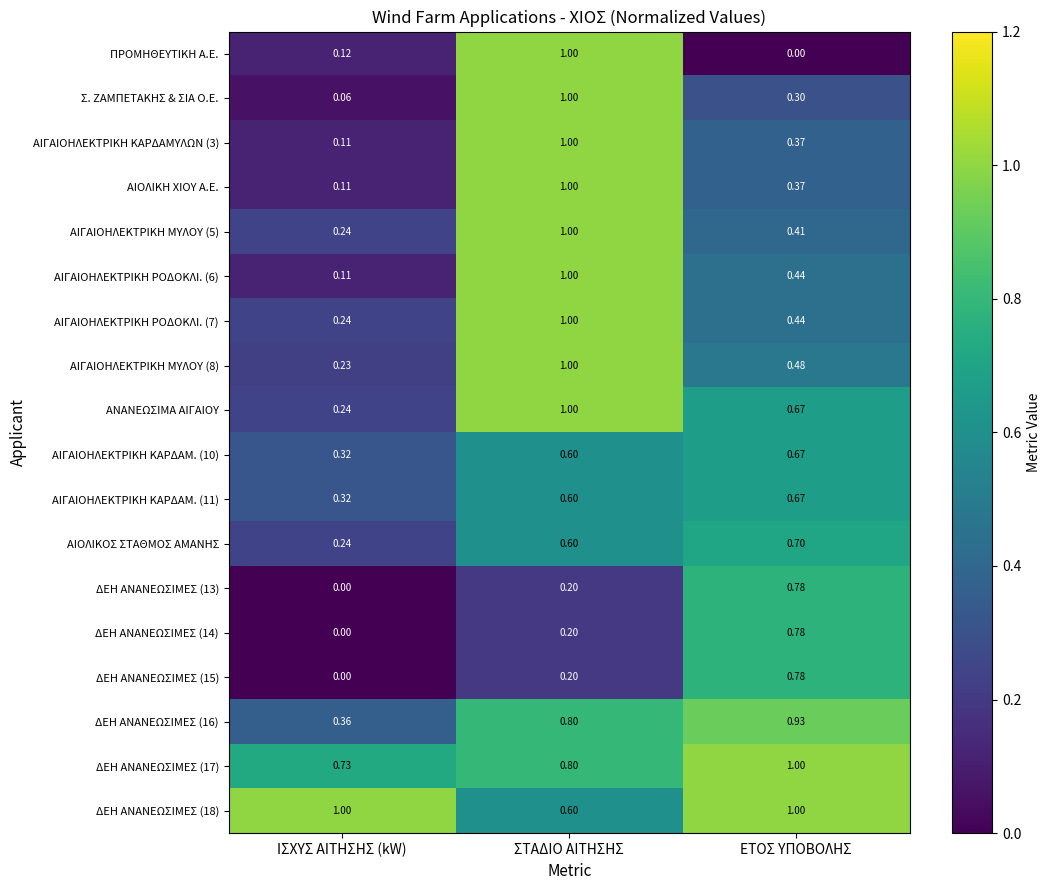

Where is ΑΙΓΑΙΟΗΛΕΚΤΡΙΚΗ ΚΑΡΔΑΜΥΛΩΝ (3) nearest to the value 0?

ΙΣΧΥΣ ΑΙΤΗΣΗΣ (kW)